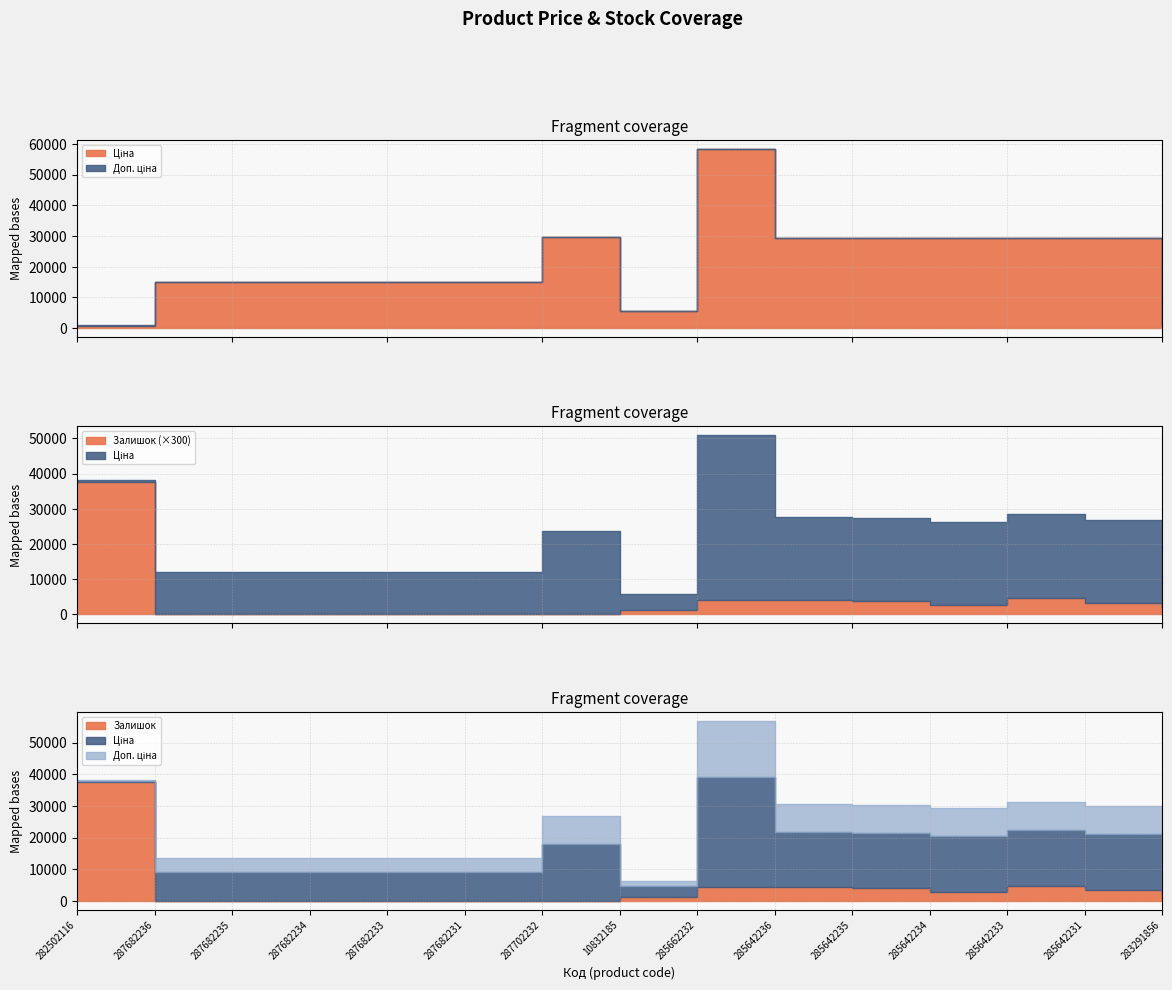

At which category is the sum across all series the highest?

285662232